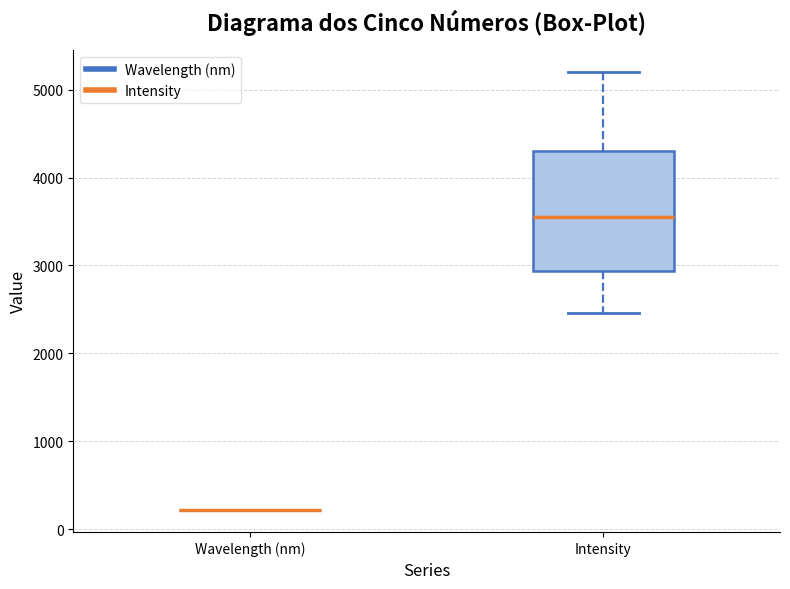

Reading left to right, read every box against the y-axis: the position of its median line, the range the box covers, and the ends of its whiskers. The values are not printed on the chart, so give them approximately, as read against the axis.

Wavelength (nm): box collapsed to a line at 200, whiskers 200 to 200
Intensity: median 3500, box 2900 to 4300, whiskers 2500 to 5200